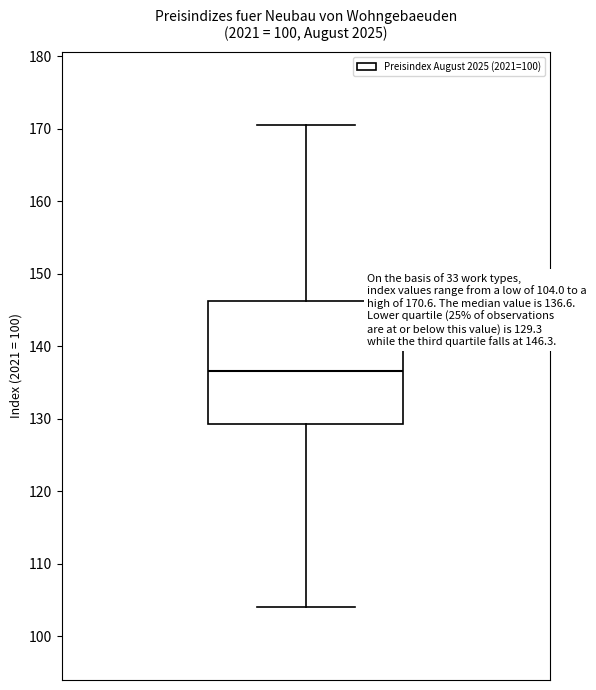

Read this box plot against the y-axis: the position of the median line, the range covered by the box, and the ends of both whiskers. The values are not printed on the chart, so give them approximately, as read against the axis.

median 137, box 129 to 146, whiskers 104 to 171